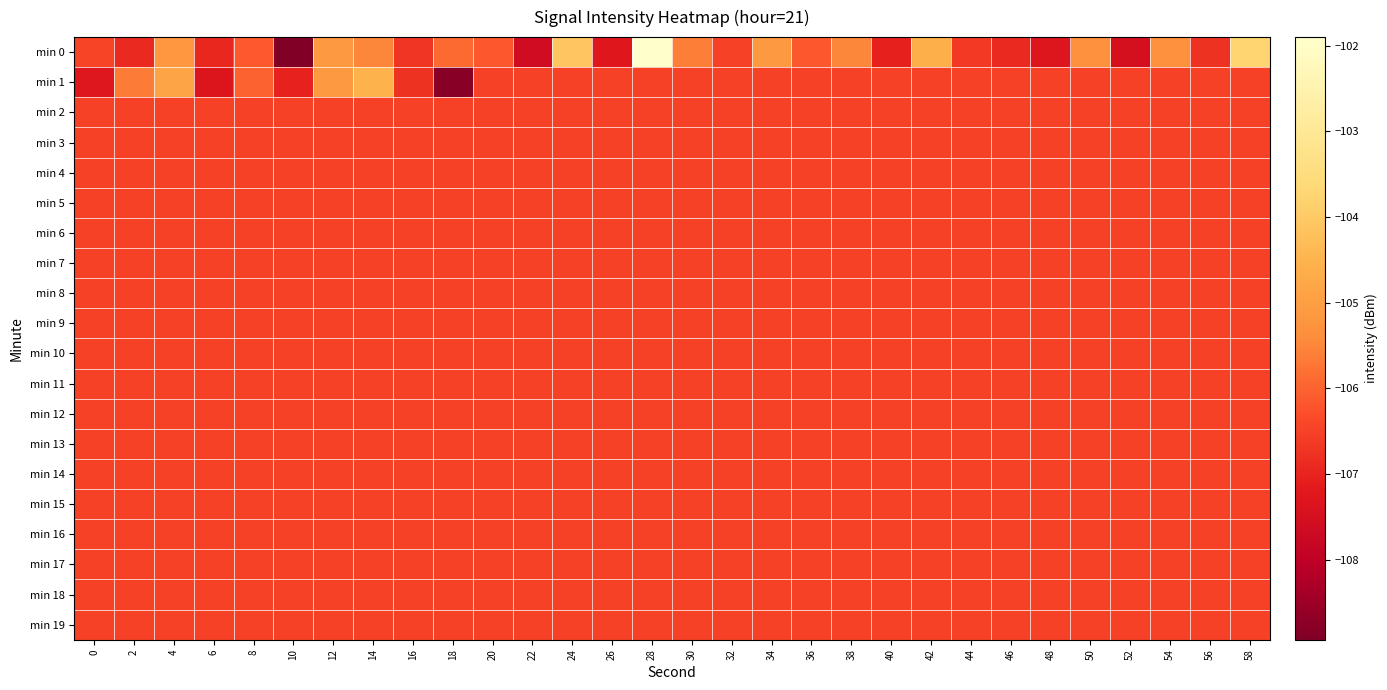

What is the maximum value shown in the chart?

-101.9